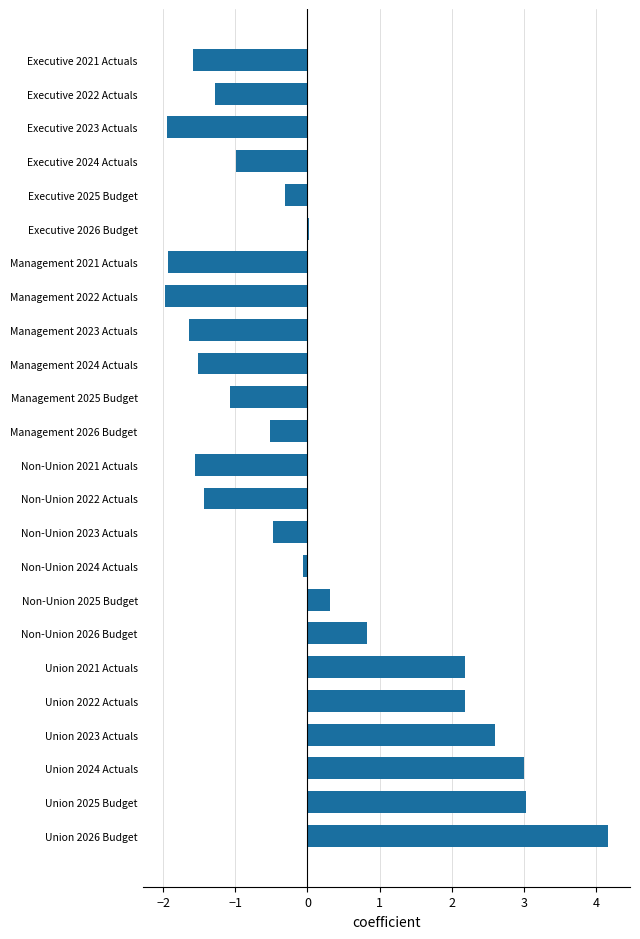

What is the maximum value shown in the chart?

4.2